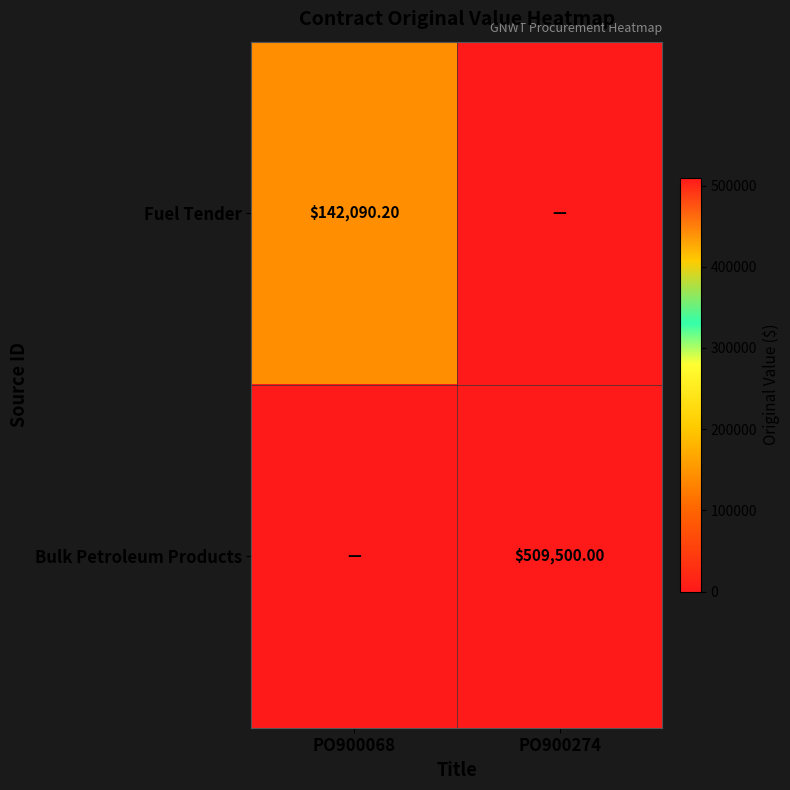

What is the sum of the Fuel Tender values at PO900274 and PO900068?

142090.2